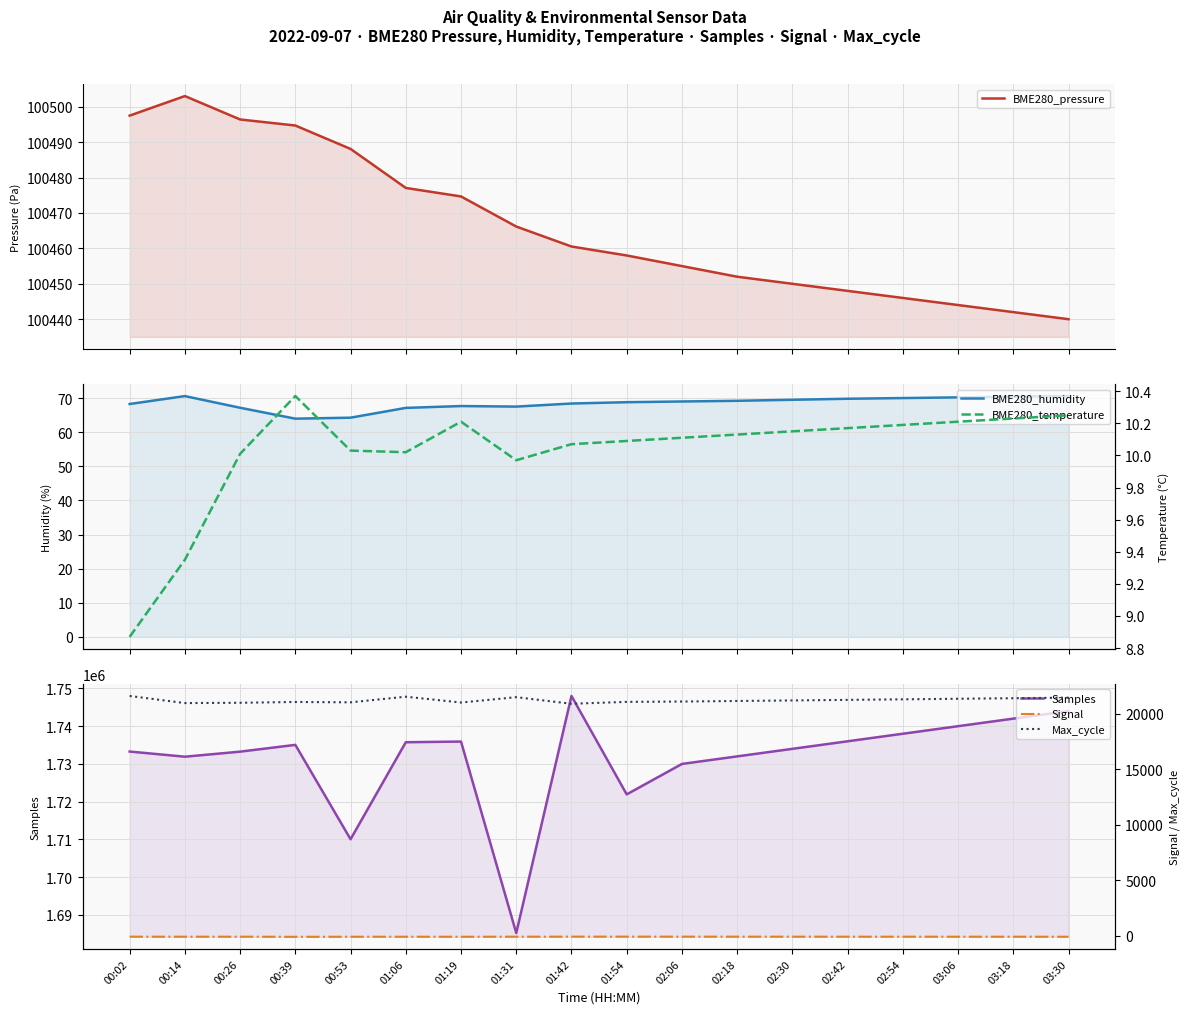

Is this an area chart (filled region under the line)?

No